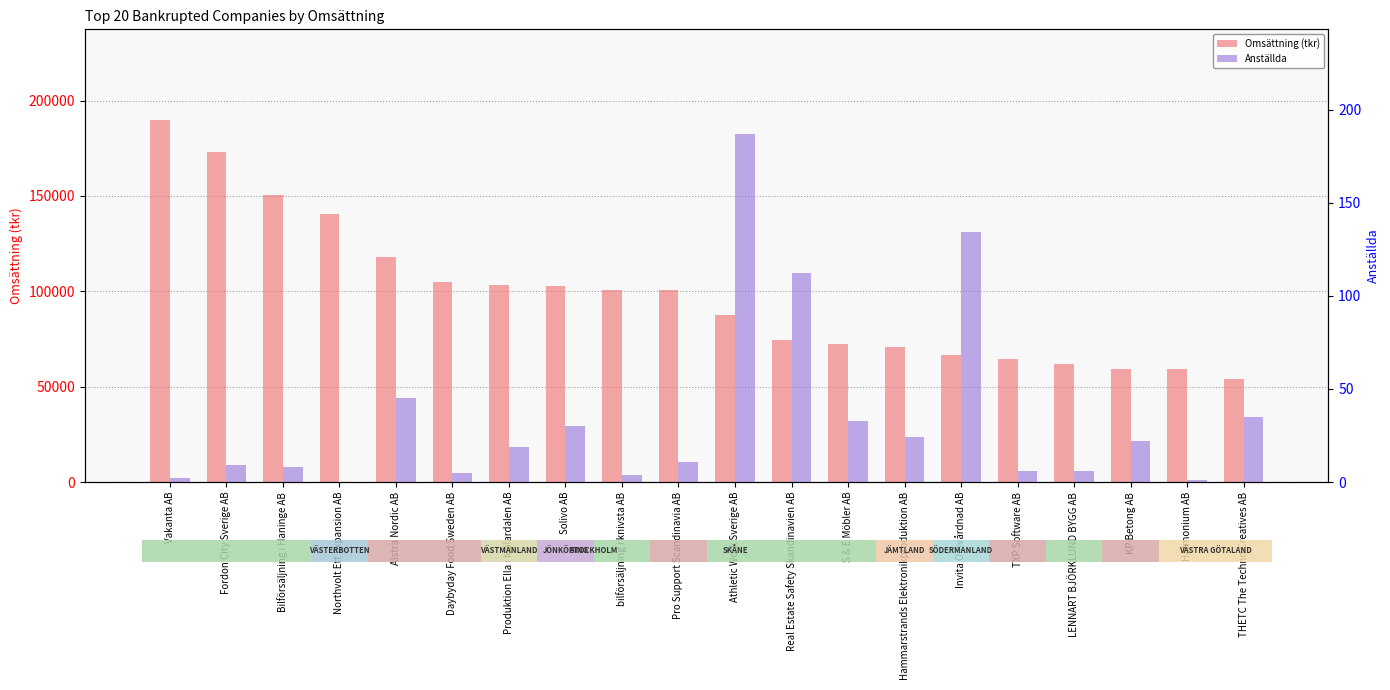

At which label does Omsättning (tkr) first exceed 100502?

Vakanta AB